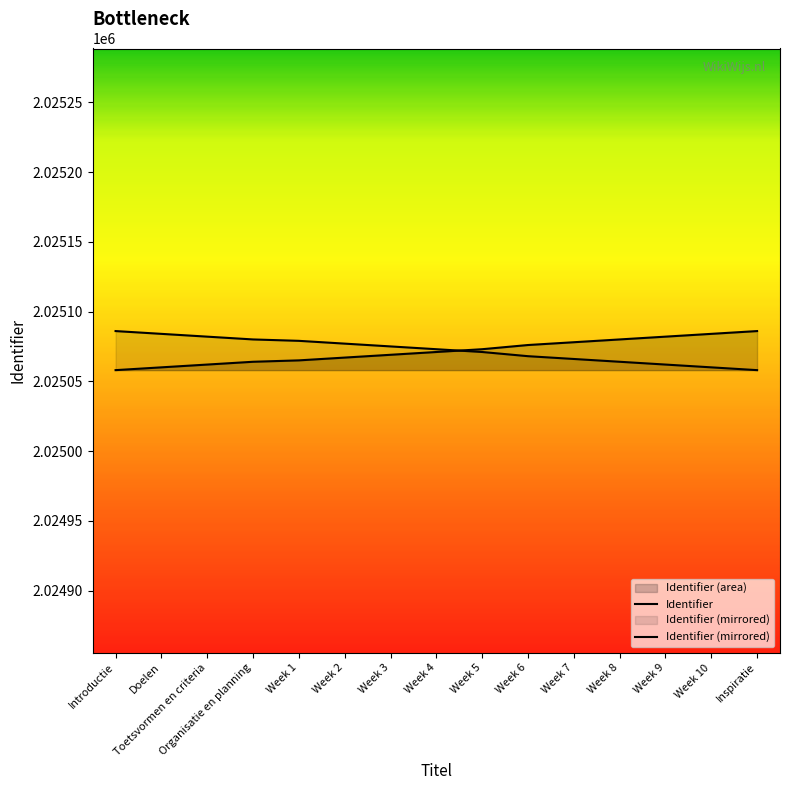

How many series are shown in this chart?

2